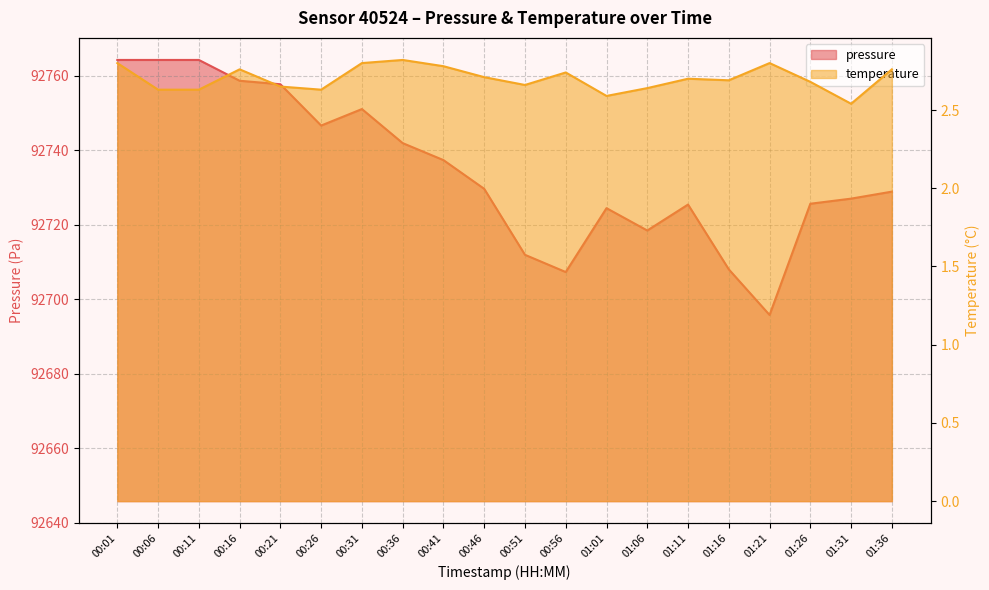

Where is the first local minimum for pressure?

00:26